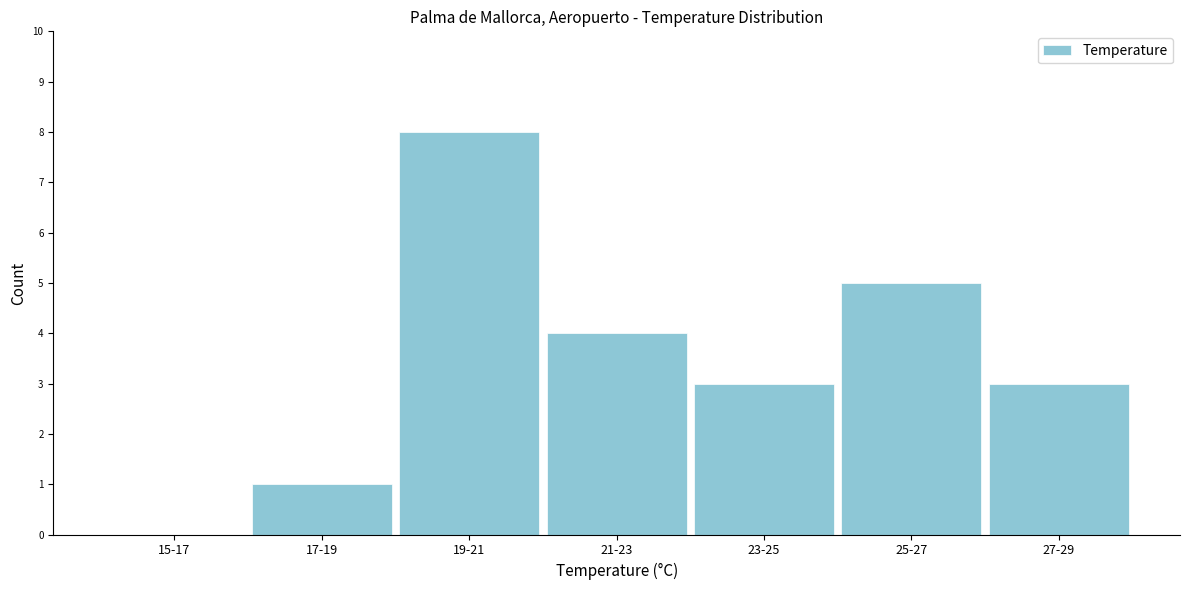

Reading right to left, what are all the values shown in this chart?

27-29=3	25-27=5	23-25=3	21-23=4	19-21=8	17-19=1	15-17=0